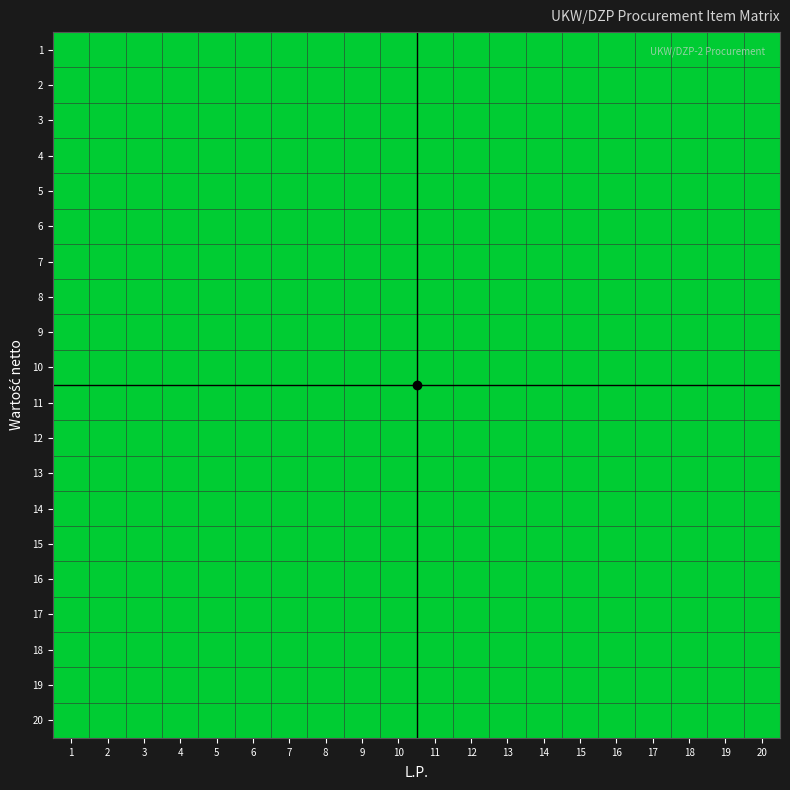

Is it true that 2 equals 3 at 4?

False